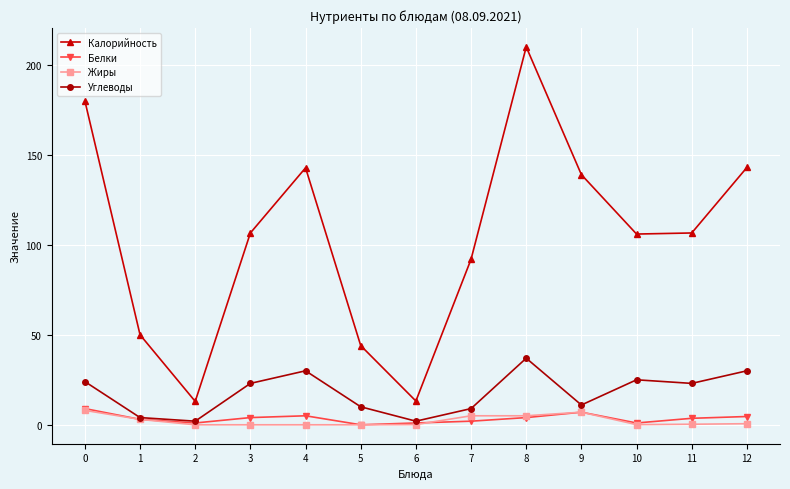

What is the spread (max minus min) of values at 5?

44.0